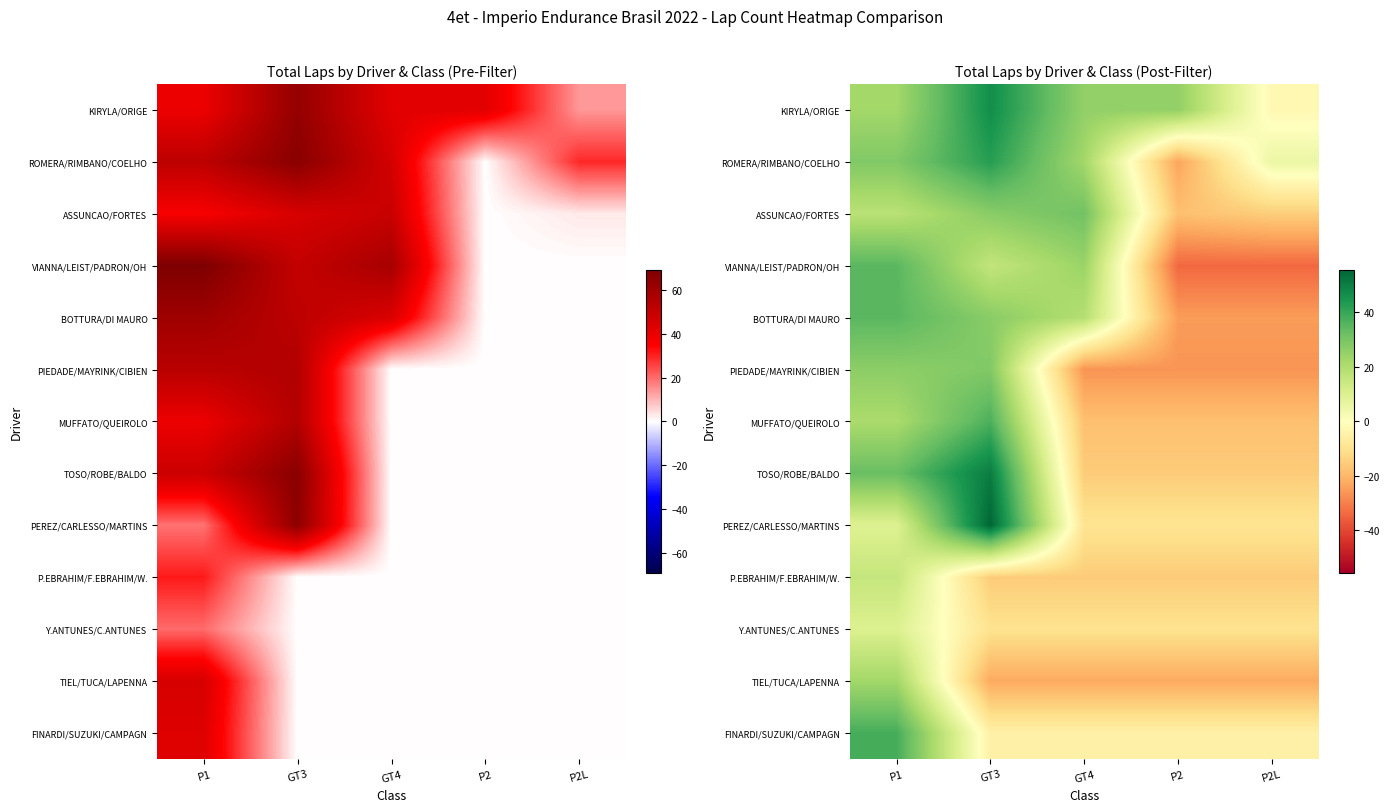

Rank the series at P2L from highest to lowest value.

ROMERA/RIMBANO/COELHO, KIRYLA/ORIGE, FINARDI/SUZUKI/CAMPAGN, PEREZ/CARLESSO/MARTINS, Y.ANTUNES/C.ANTUNES, ASSUNCAO/FORTES, TOSO/ROBE/BALDO, P.EBRAHIM/F.EBRAHIM/W., MUFFATO/QUEIROLO, TIEL/TUCA/LAPENNA, BOTTURA/DI MAURO, PIEDADE/MAYRINK/CIBIEN, VIANNA/LEIST/PADRON/OH